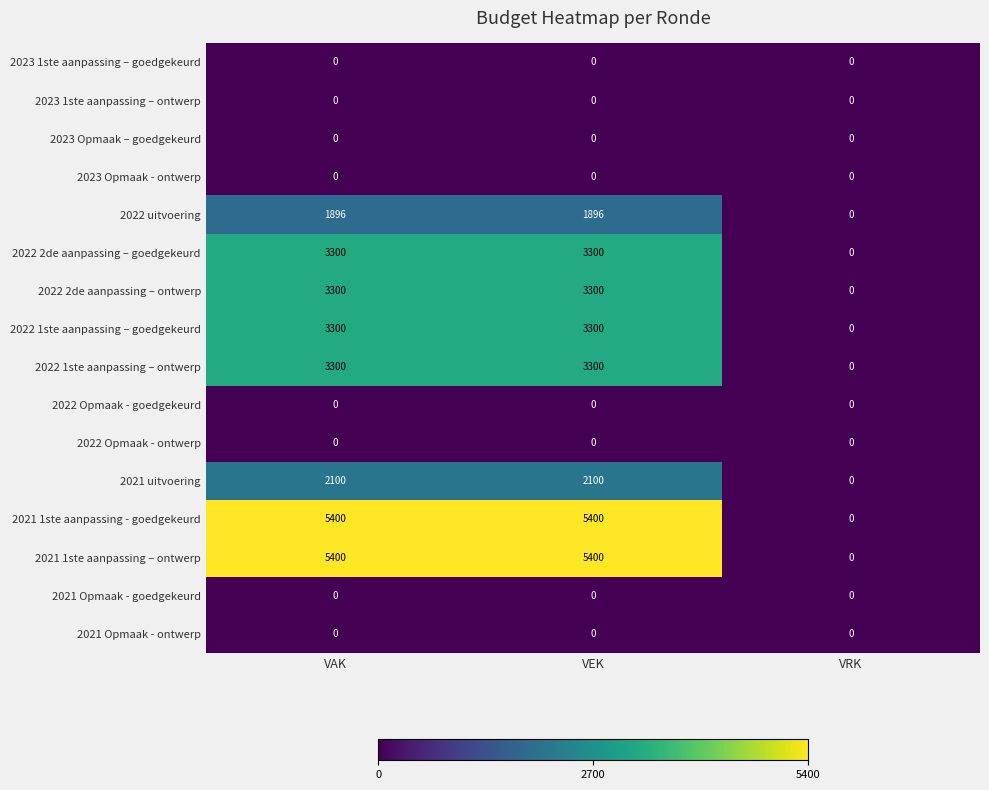

What is the greatest value displayed?

5400